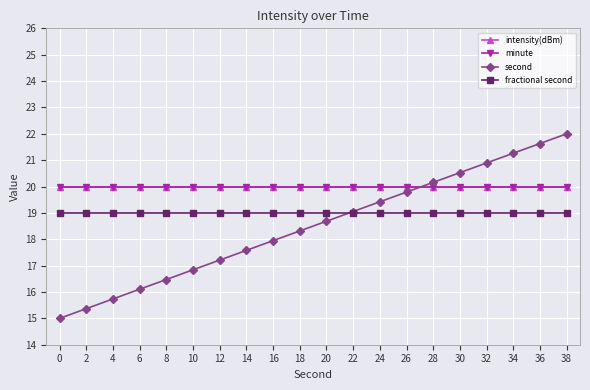

Does the chart have visible grid lines?

Yes